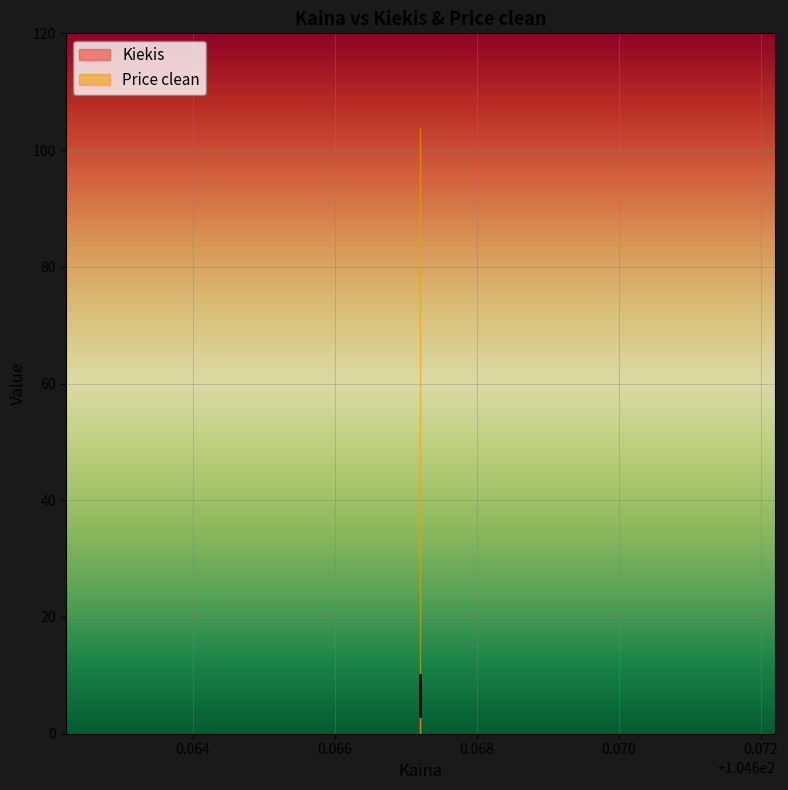

Where does the data first go above 4?

104.667206